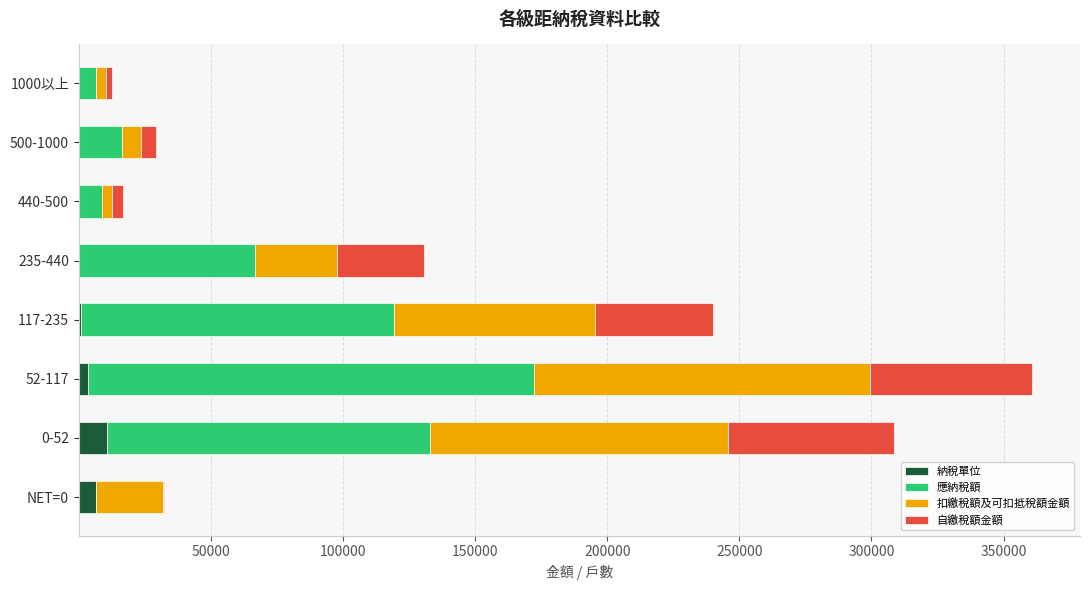

How many categories are shown in the chart?

8